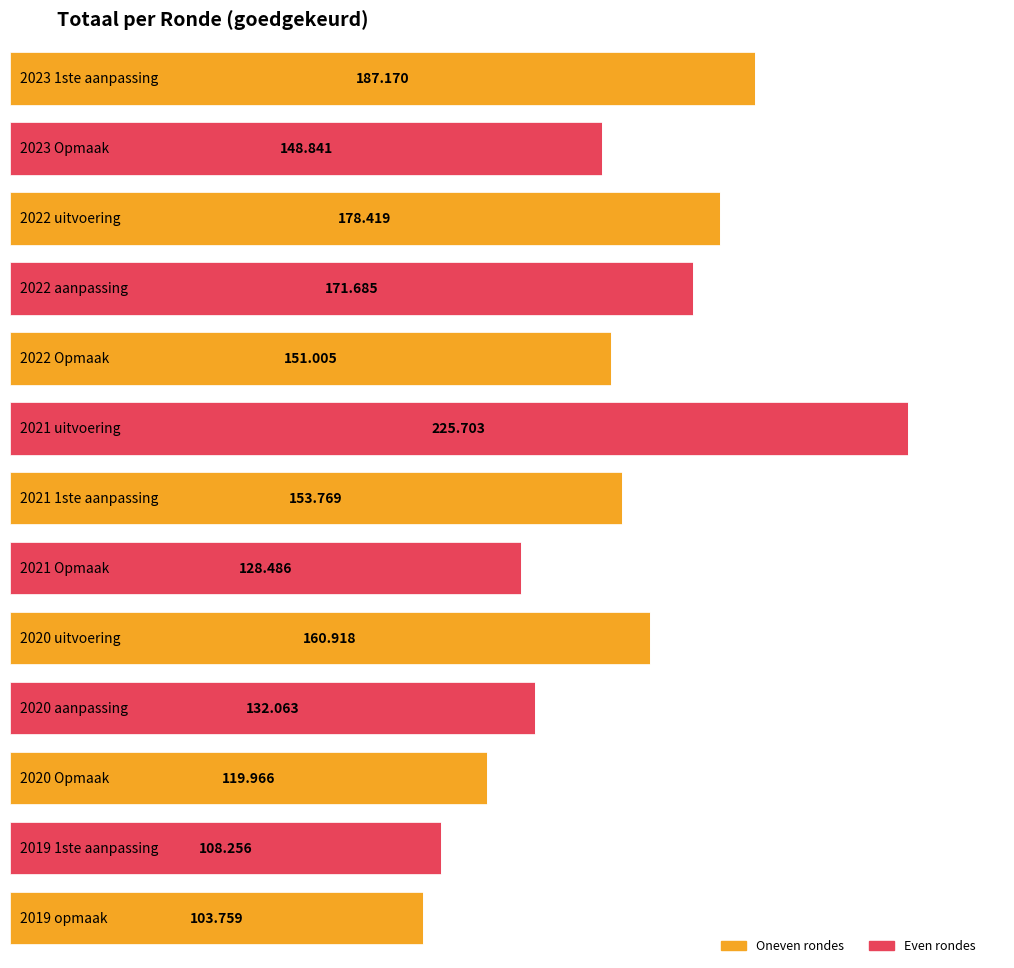

What position from the right is 2022 Opmaak?

9